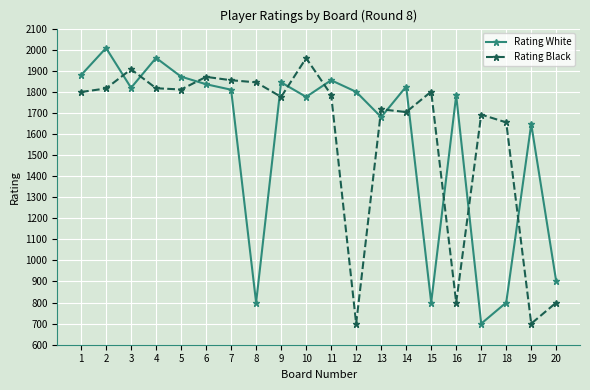

Which series ends up on top after the final intersection of Rating White and Rating Black?

Rating White